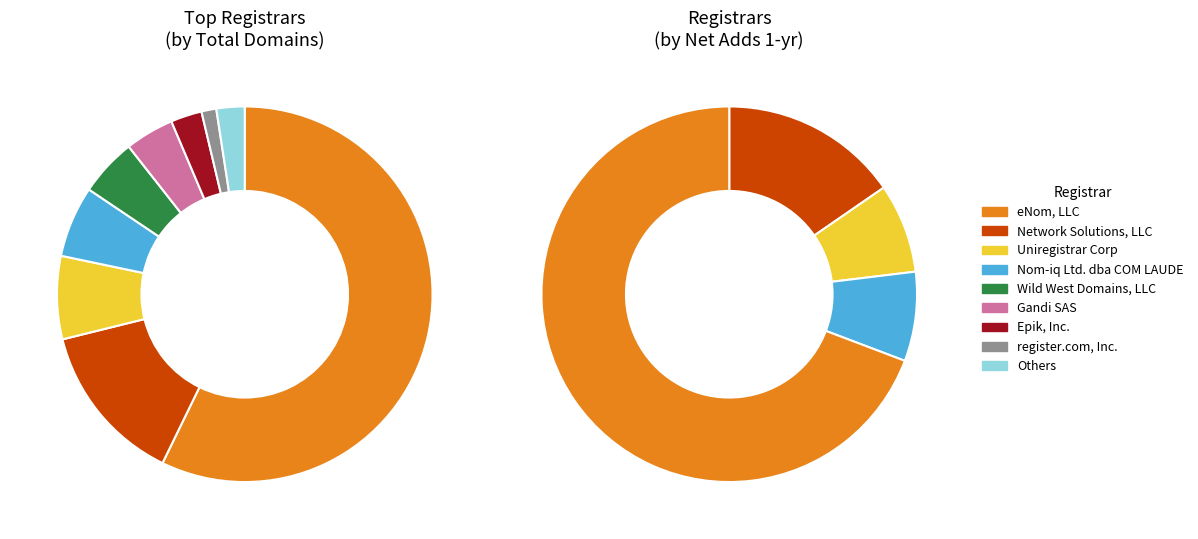

What is the majority slice?

eNom, LLC